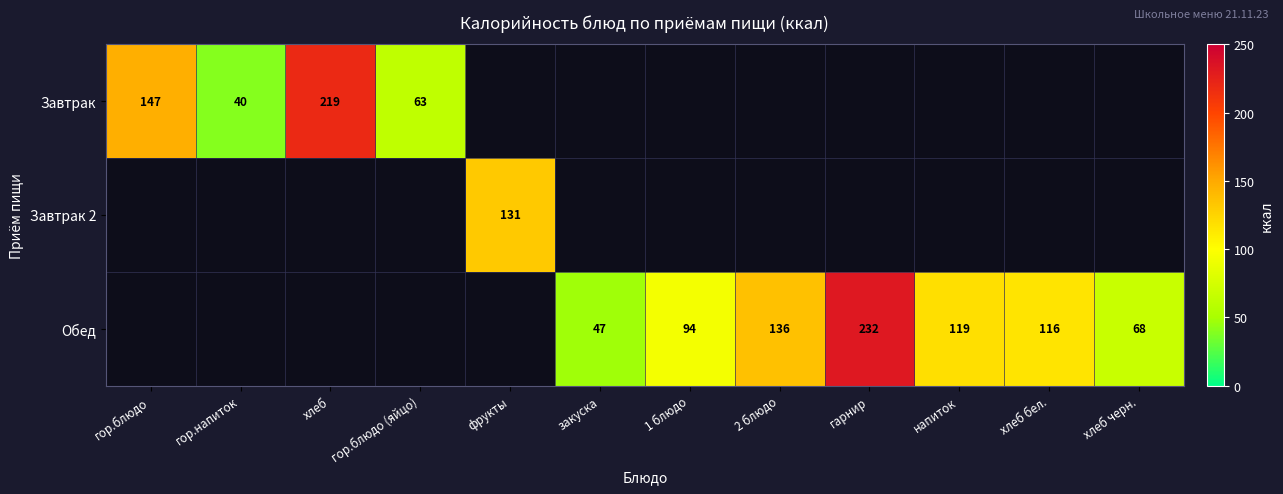

What is the sum of the Обед values at 1 блюдо and хлеб черн.?

162